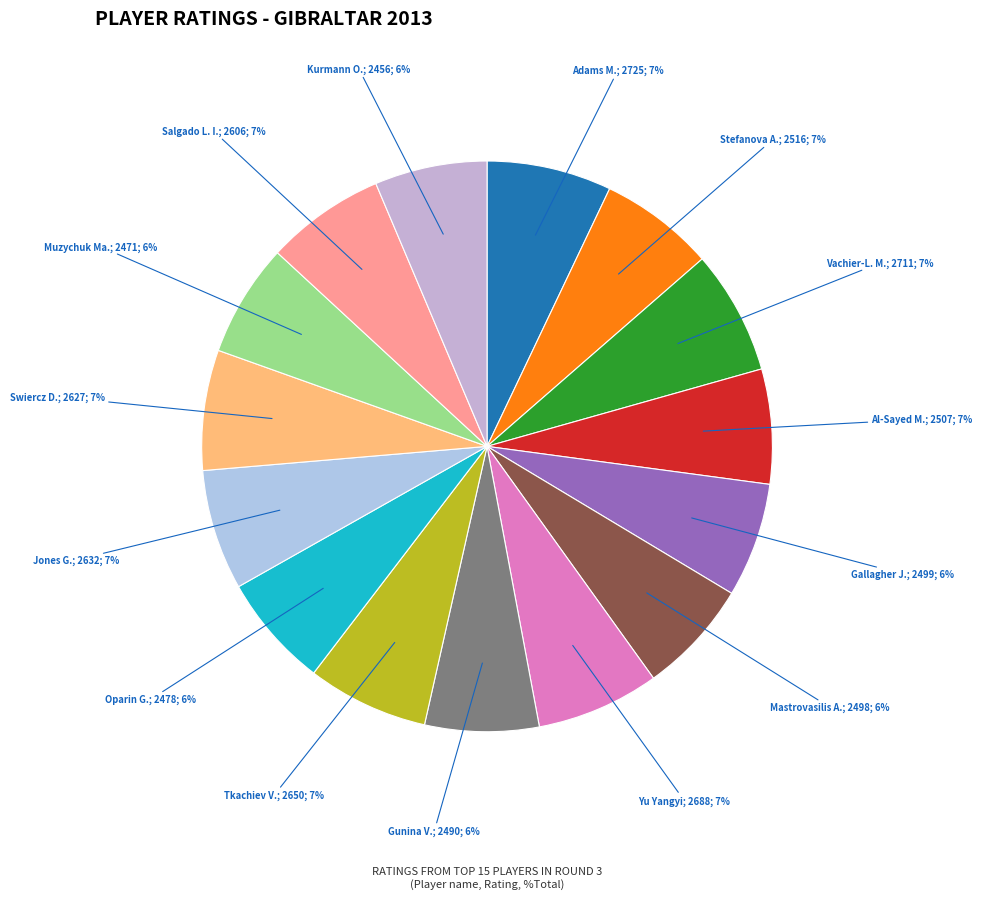

How many segments does this pie chart have?

15